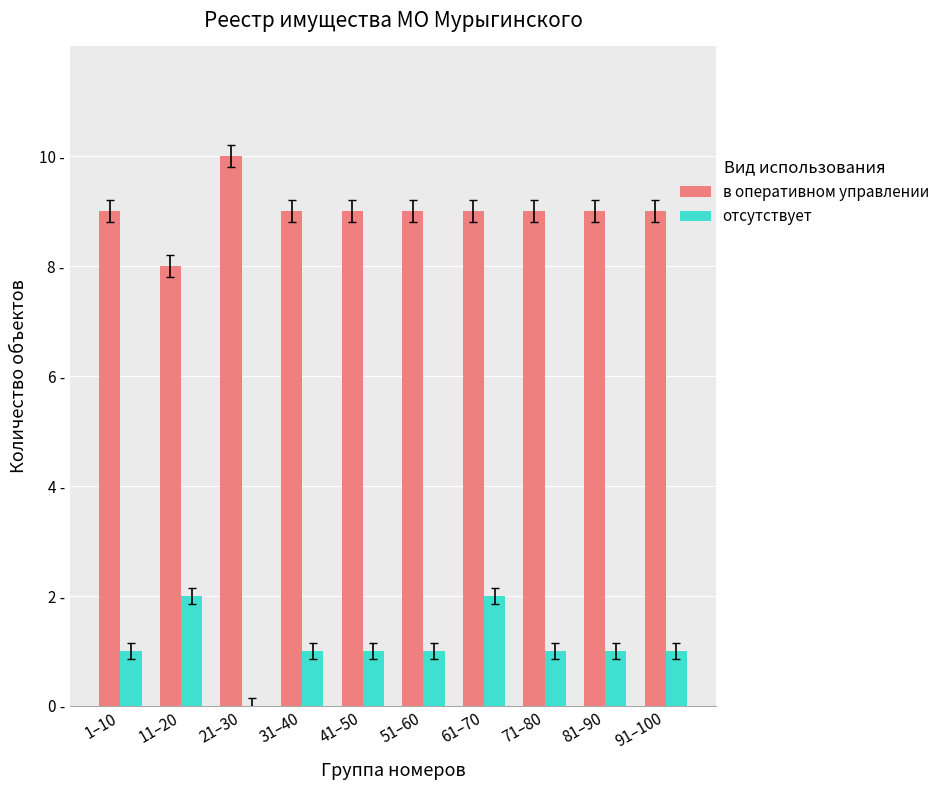

What are all the series names shown in the legend?

в оперативном управлении, отсутствует